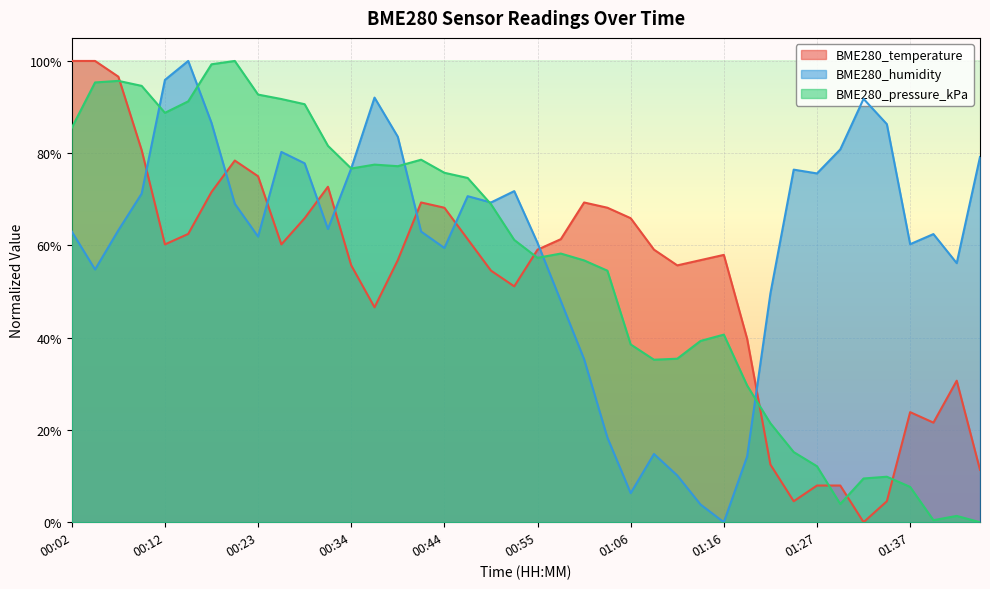

At 00:58, list the series in order from largest to smallest.

BME280_temperature, BME280_pressure_kPa, BME280_humidity